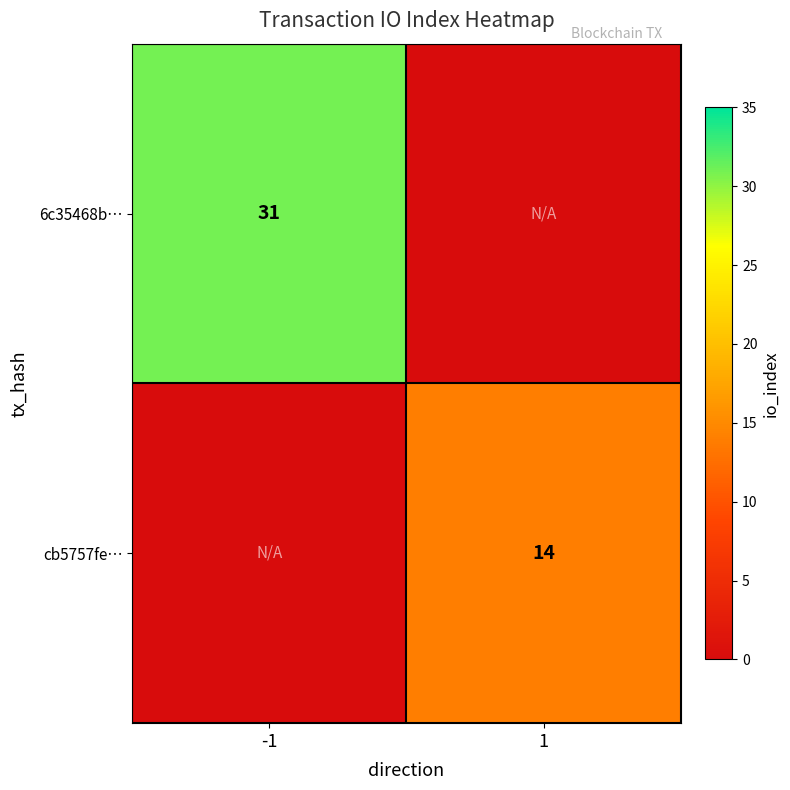

The 6c35468b… series shows 10 at -1. True or false?

False